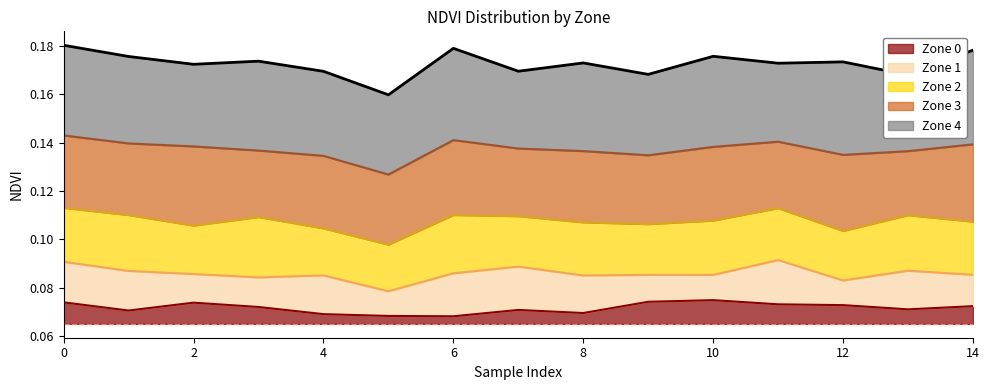

Does the chart display data point markers on the line(s)?

No